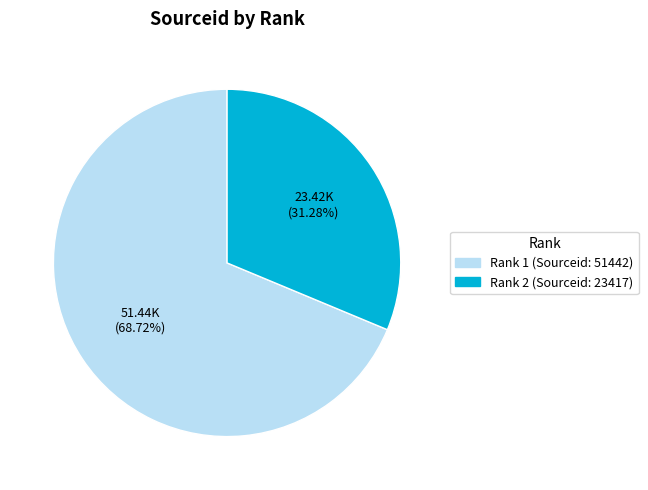

Is there any slice that represents more than half of the pie?

Yes